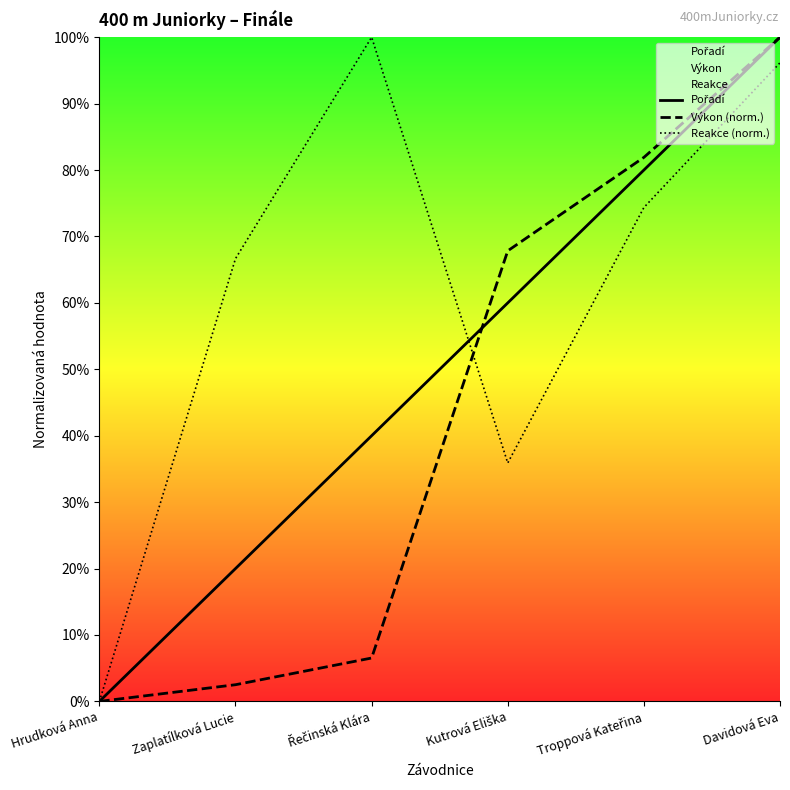

How many interior local peaks does the Reakce (norm.) series have?

1